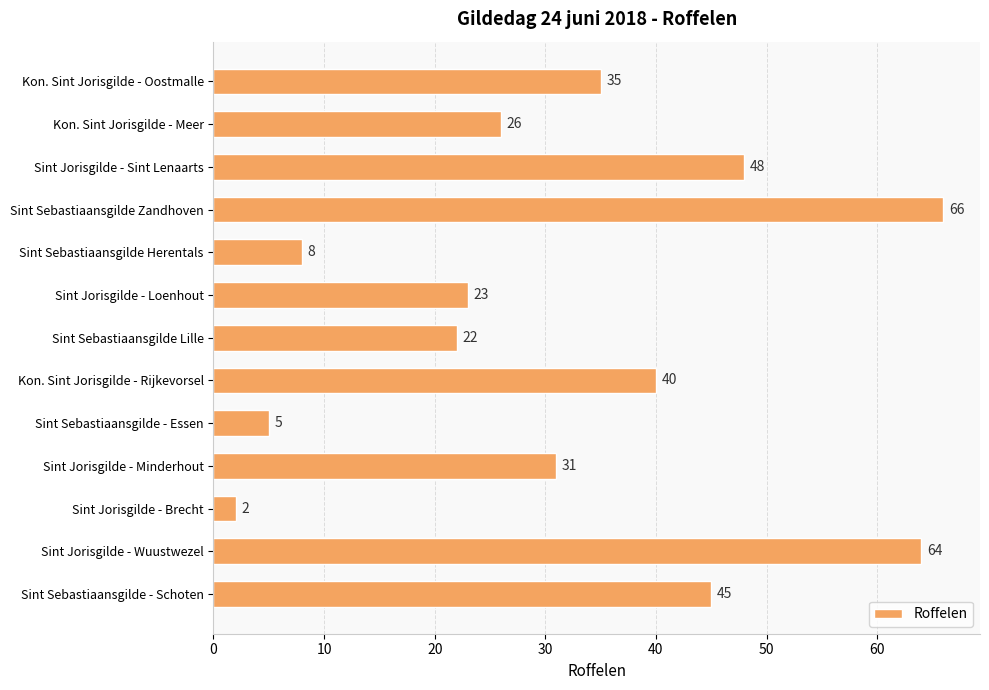

What is the average value?

32